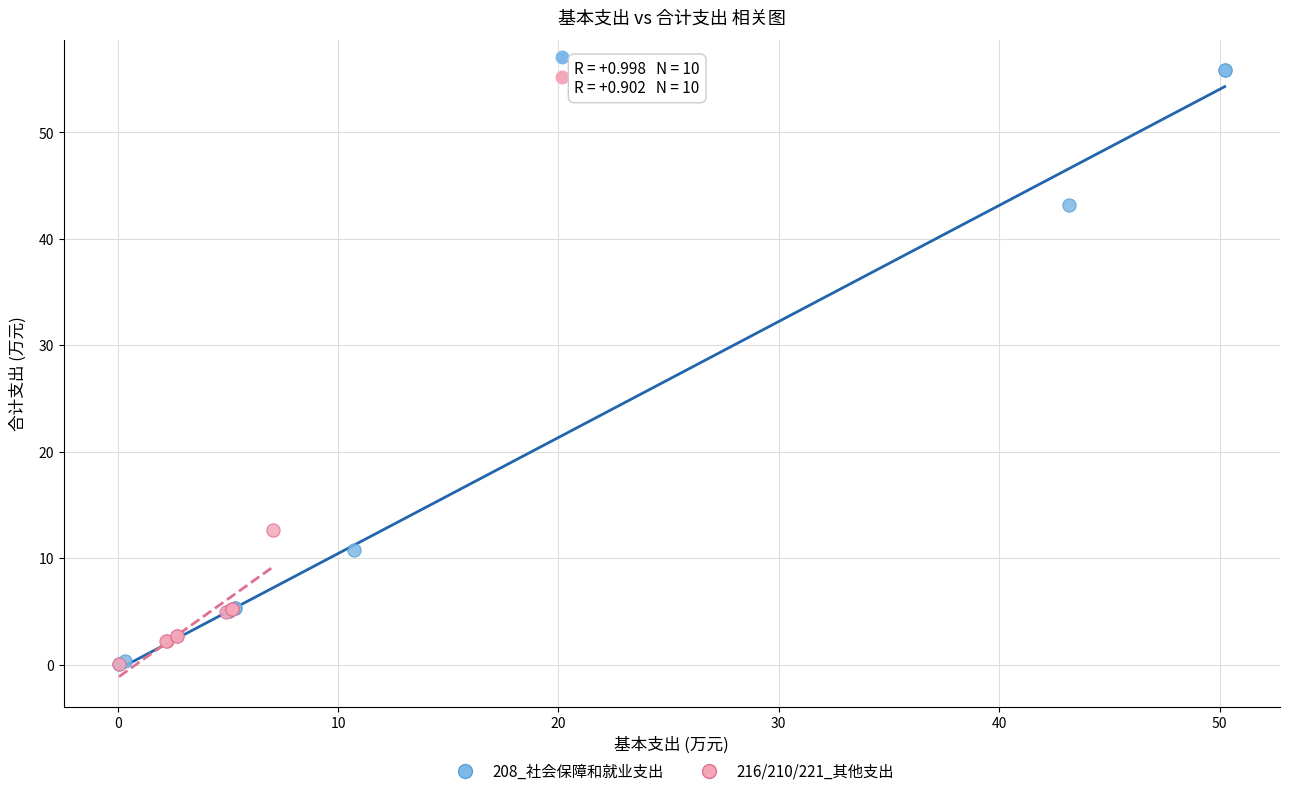

What are all the series names shown in the legend?

208_社会保障和就业支出, 216/210/221_其他支出